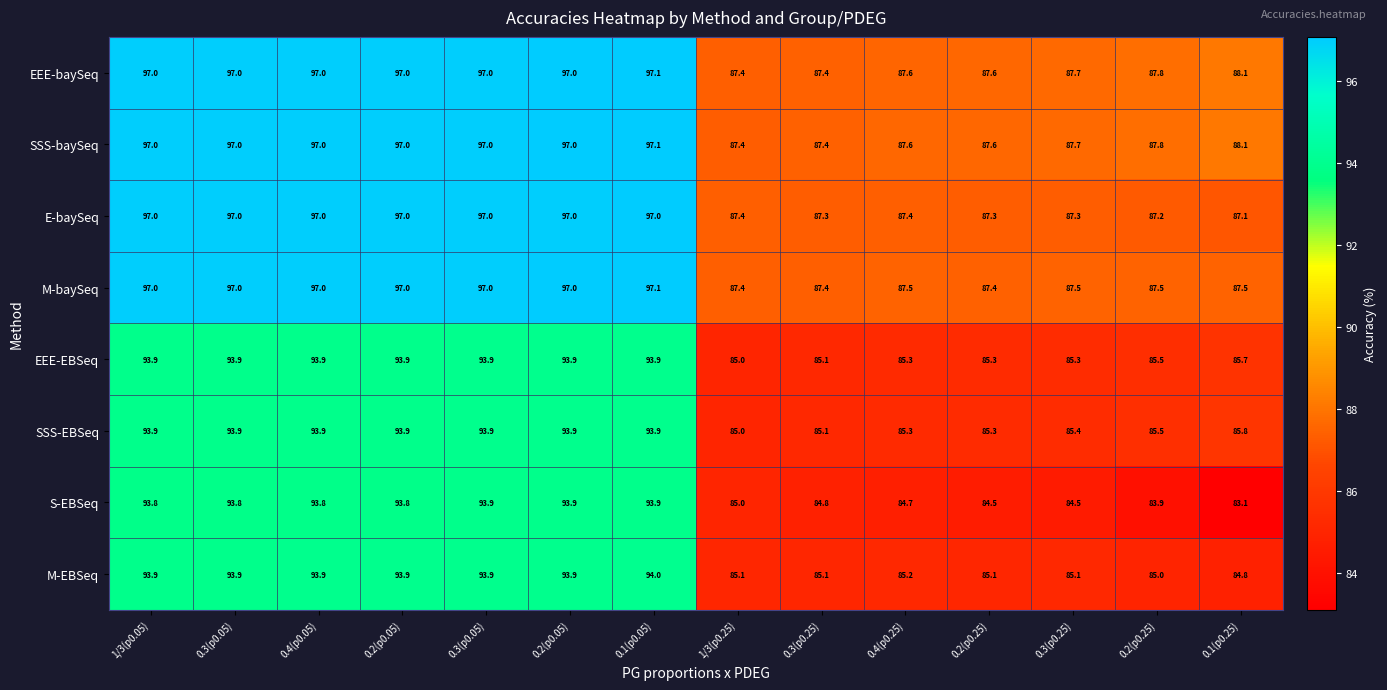

How many data points in S-EBSeq are above 93?

7